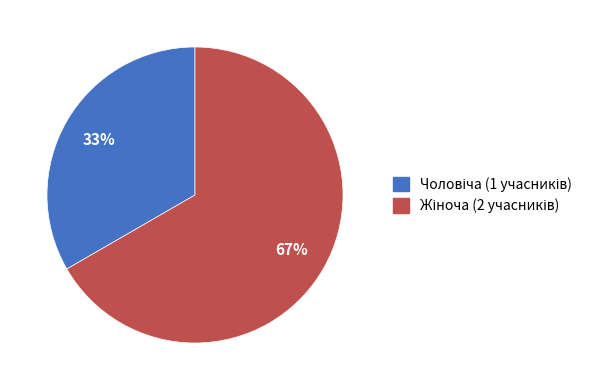

Does any single category account for the majority?

Yes